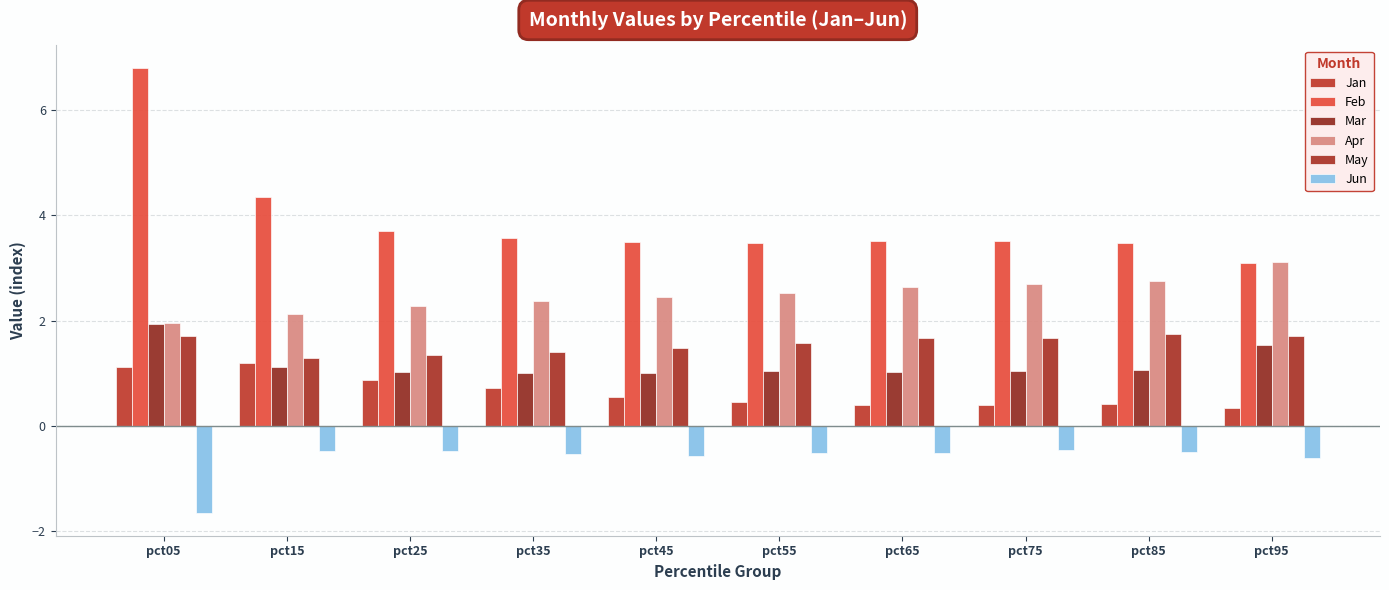

How many groups of bars are there?

10